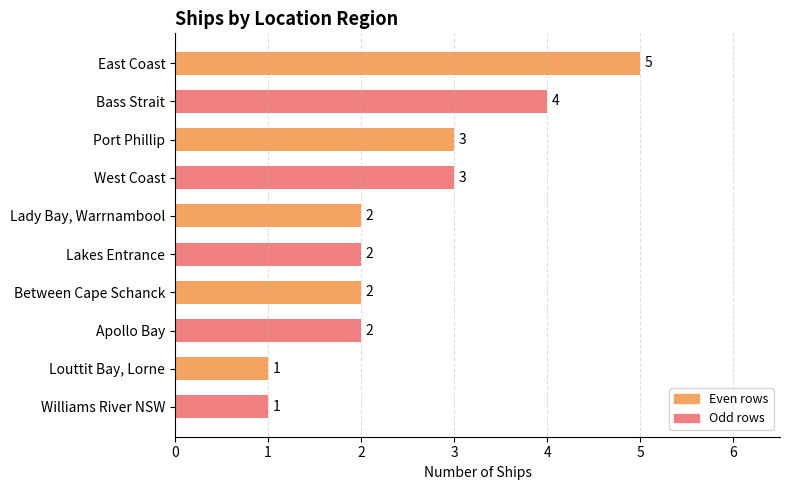

Count the number of data series in this chart.

1